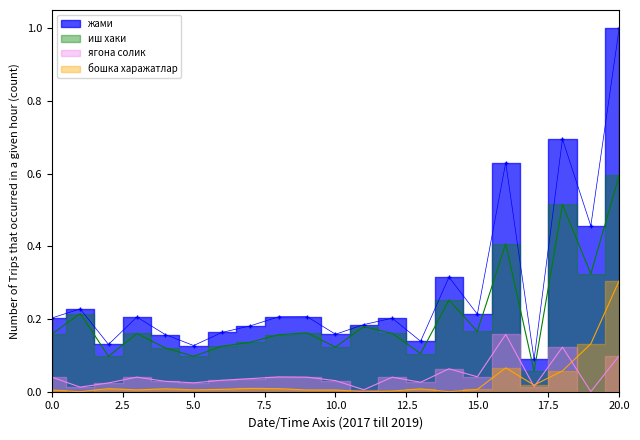

True or false: бошка харажатлар and жами intersect in this chart.

False